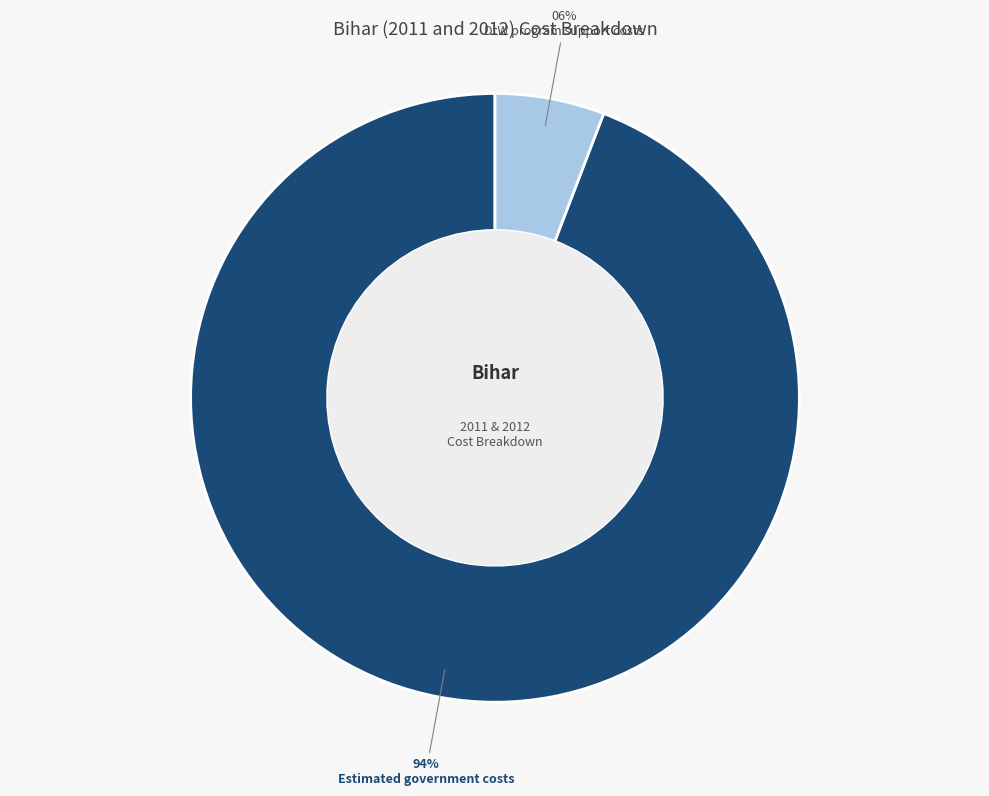

Count the number of slices in the pie.

2